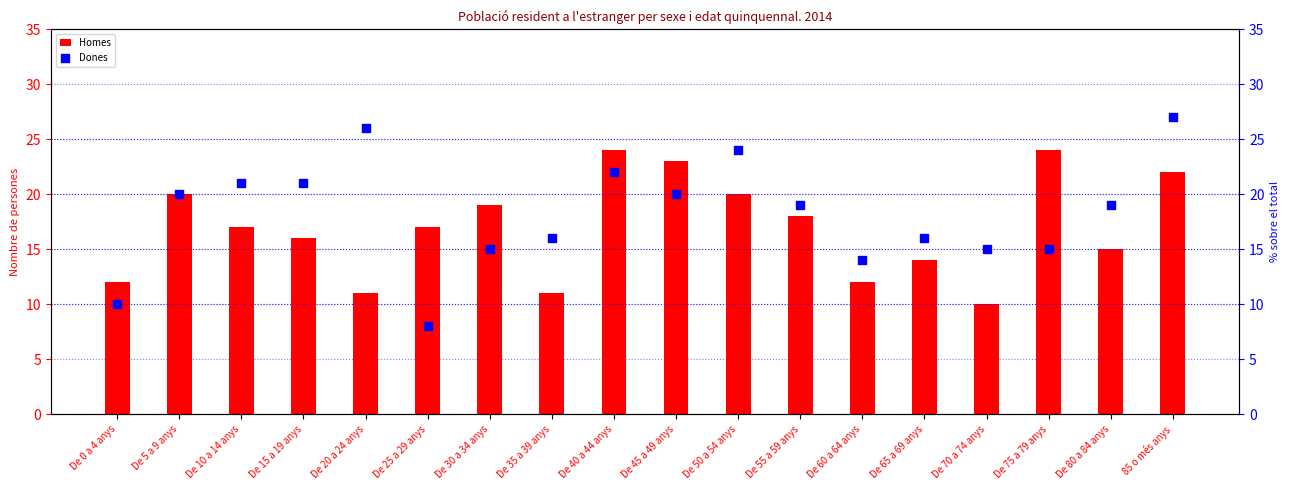

Which series reaches the minimum Y coordinate?

Dones